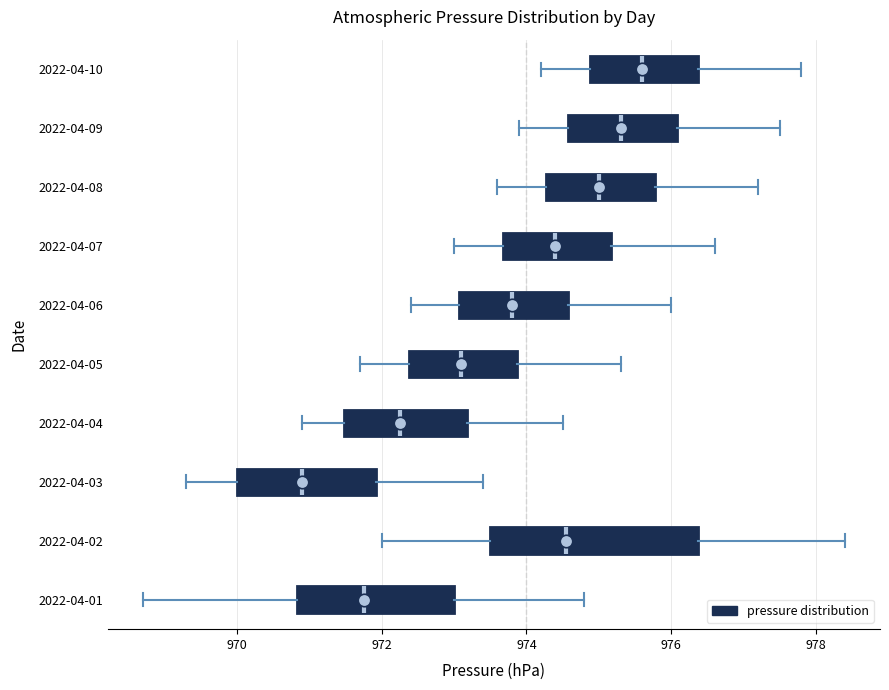

Which box's median line is the furthest to the left?

2022-04-03